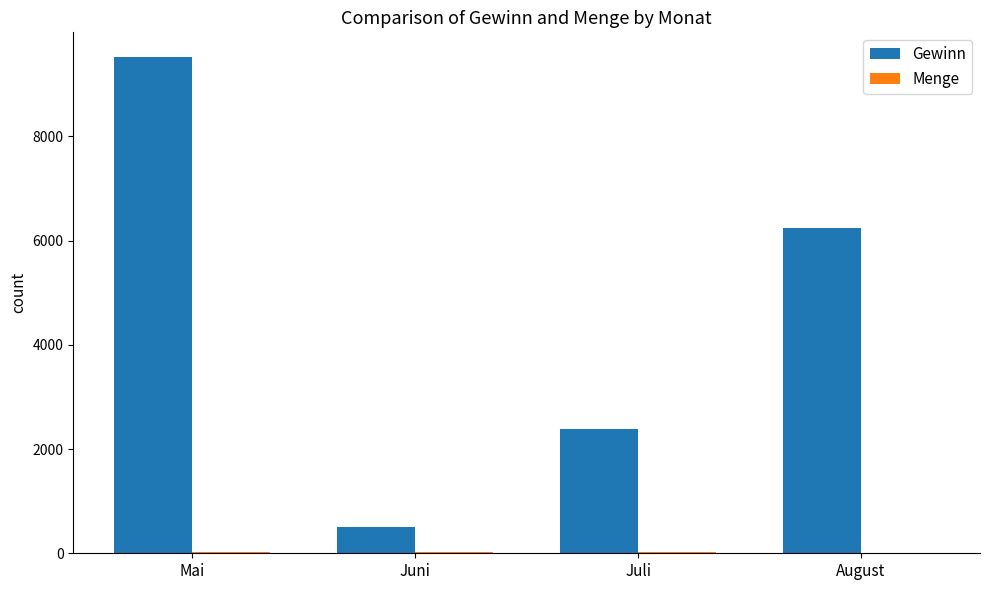

The value of Gewinn at August is 6240. True or false?

True